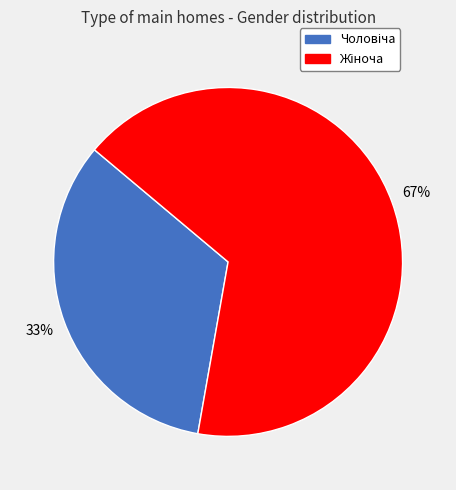

Is there a majority slice in this chart?

Yes